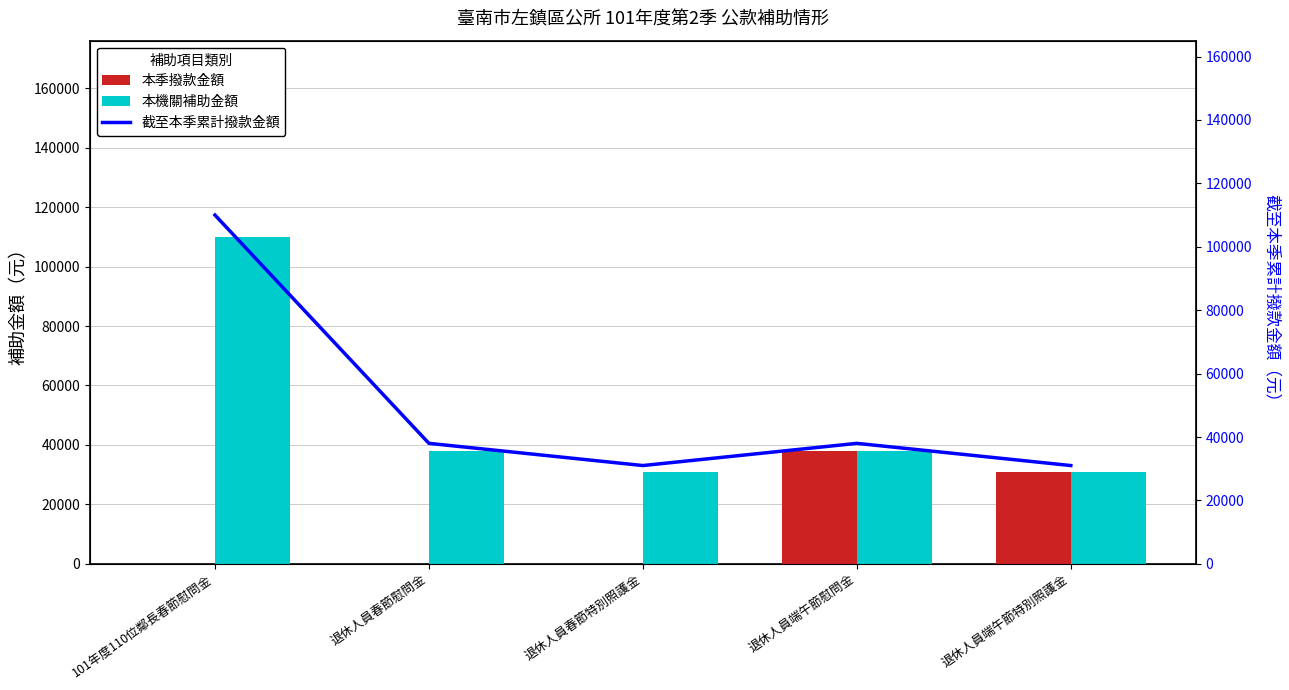

Which category has the highest value across all series?

101年度110位鄰長春節慰問金